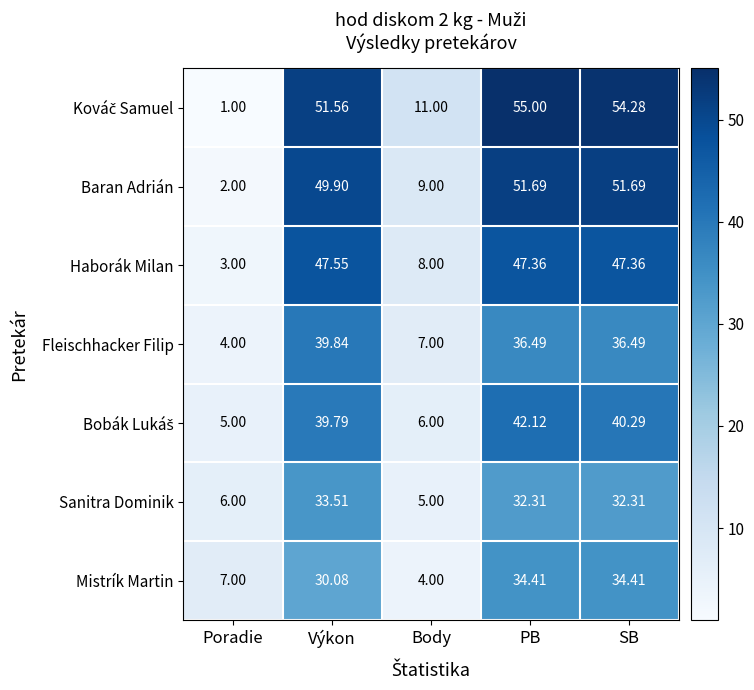

Where does the Haborák Milan series first go above 47?

Výkon